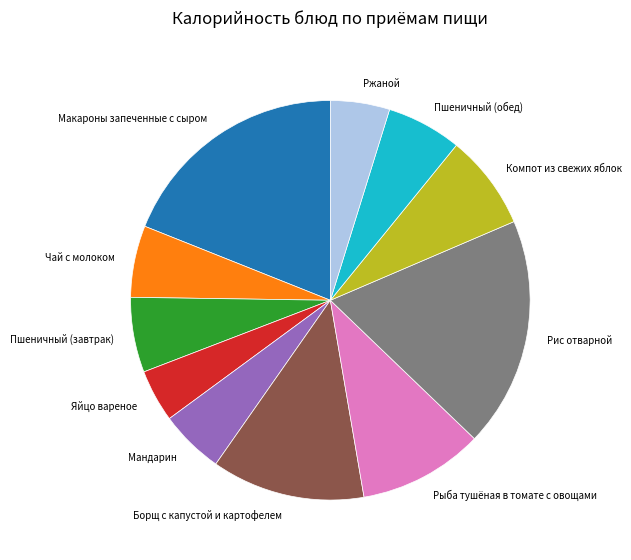

Which slice is the smallest?

Яйцо вареное